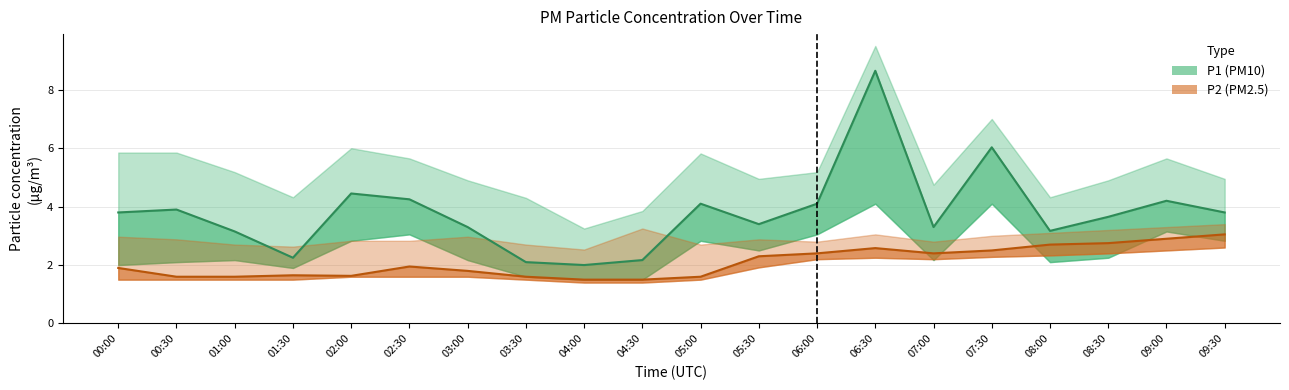

In P1, how many points are higher than both neighbors (excluding endpoints)?

6